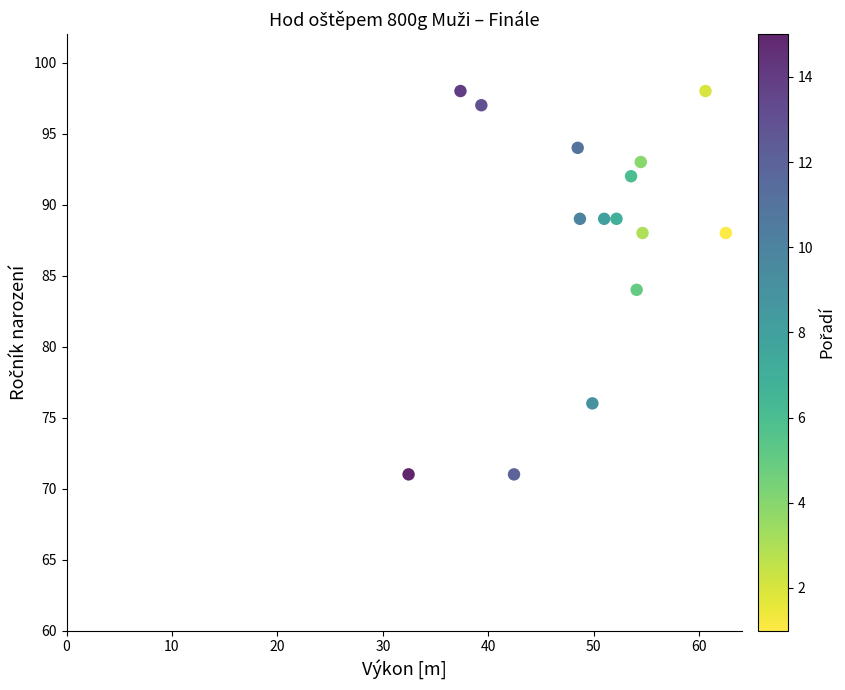

What is the range of Y values (max minus min)?

27